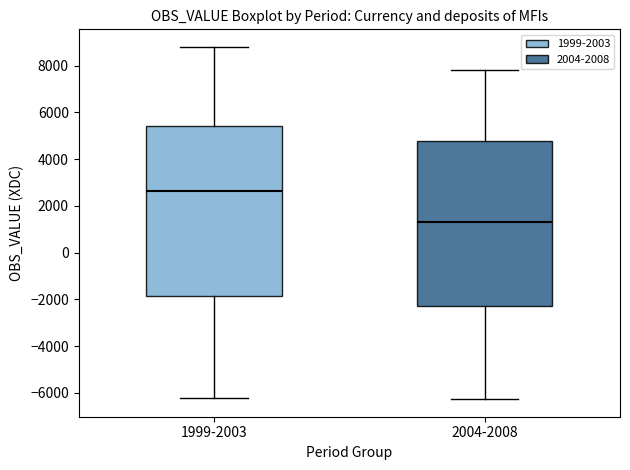

Reading left to right, read every box against the y-axis: the position of its median line, the range the box covers, and the ends of its whiskers. The values are not printed on the chart, so give them approximately, as read against the axis.

1999-2003: median 2600, box -1800 to 5400, whiskers -6200 to 8800
2004-2008: median 1400, box -2200 to 4800, whiskers -6200 to 7800